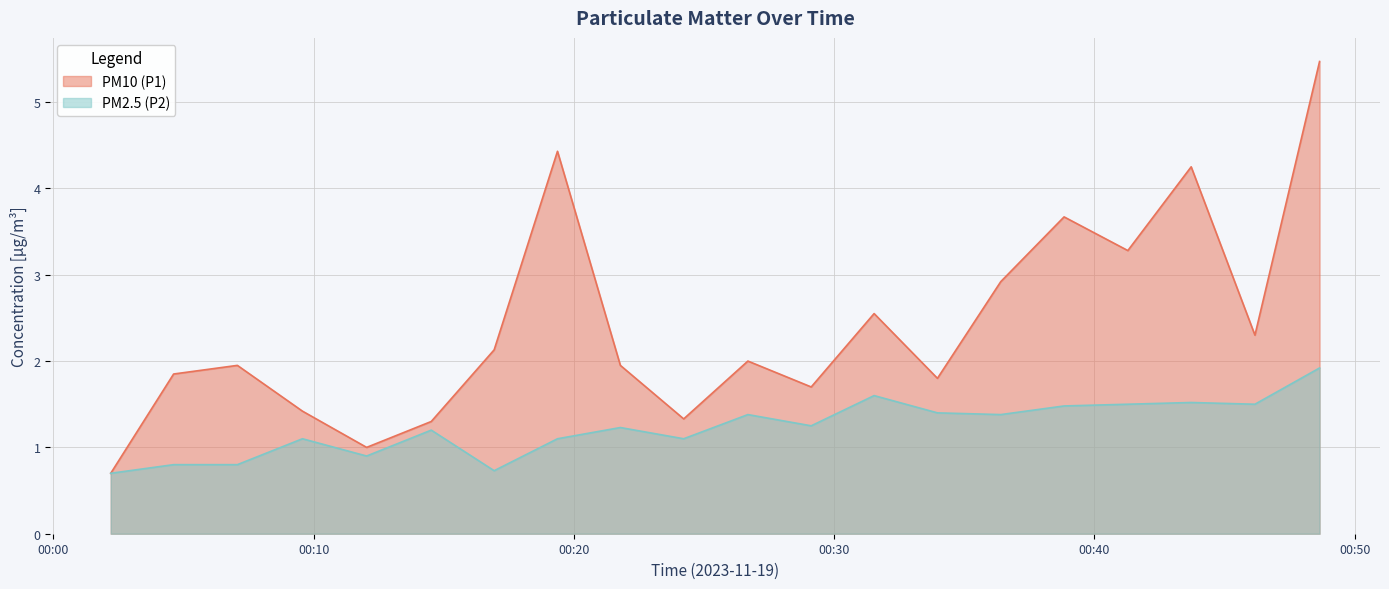

True or false: PM10 (P1) has more than 1 points higher than both neighbors.

True